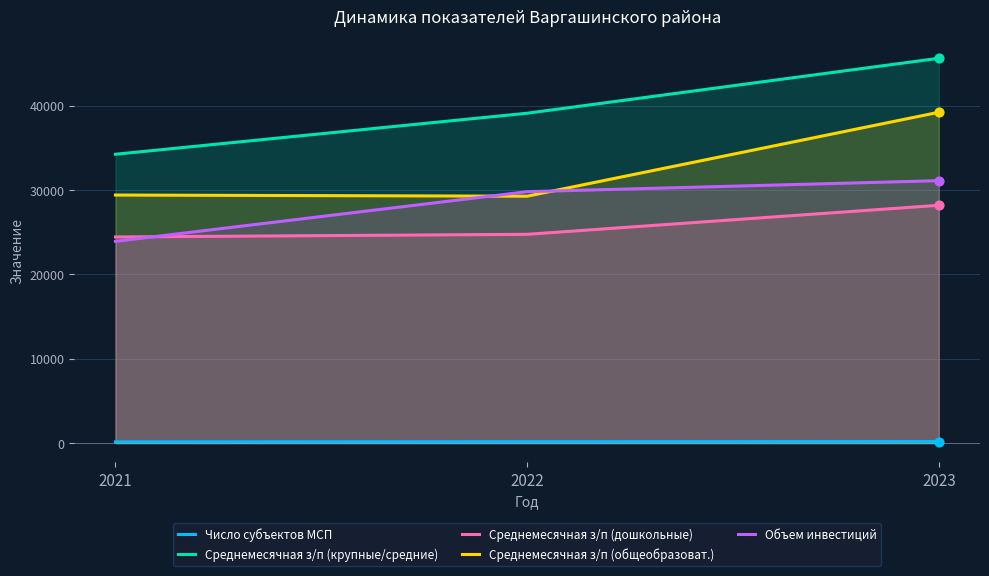

Which series has the widest spread of Y values?

Среднемесячная з/п (крупные/средние)